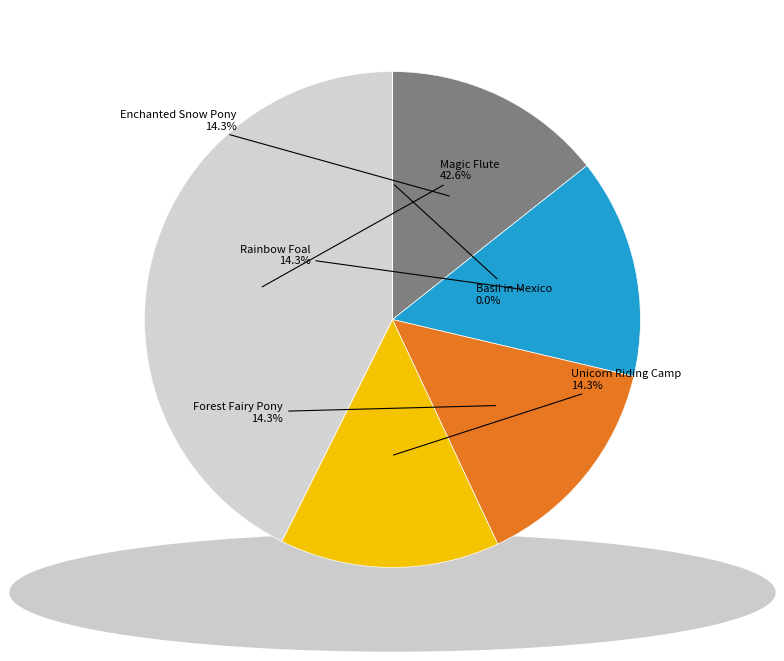

What is the largest slice in the pie chart?

Magic Flute